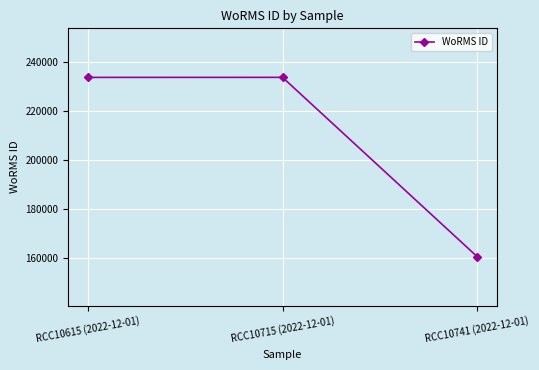

Where is the data nearest to the value 197182?

RCC10615 (2022-12-01)